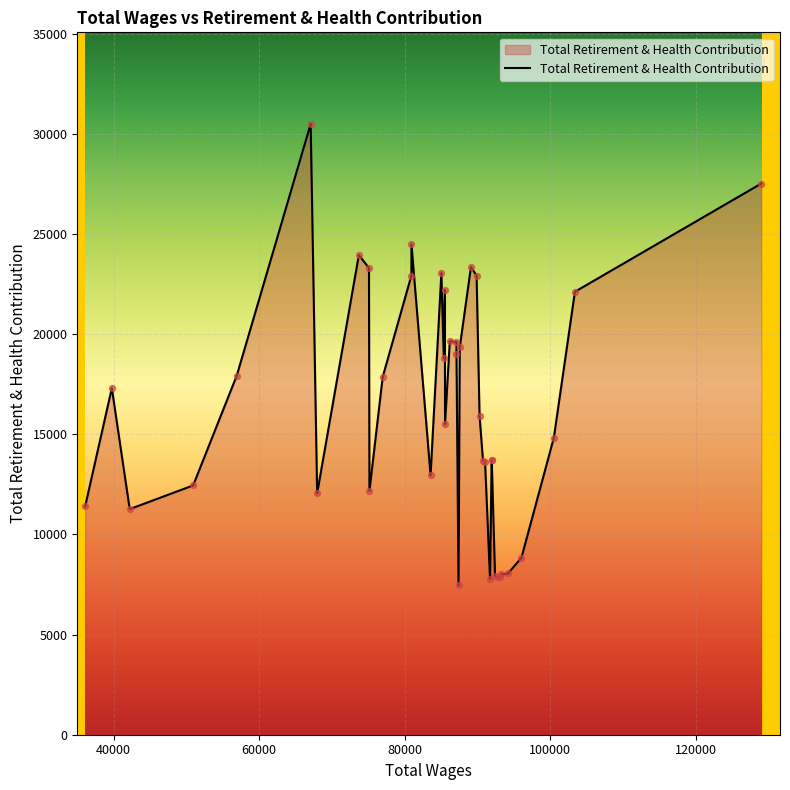

What is the maximum value shown in the chart?

30488